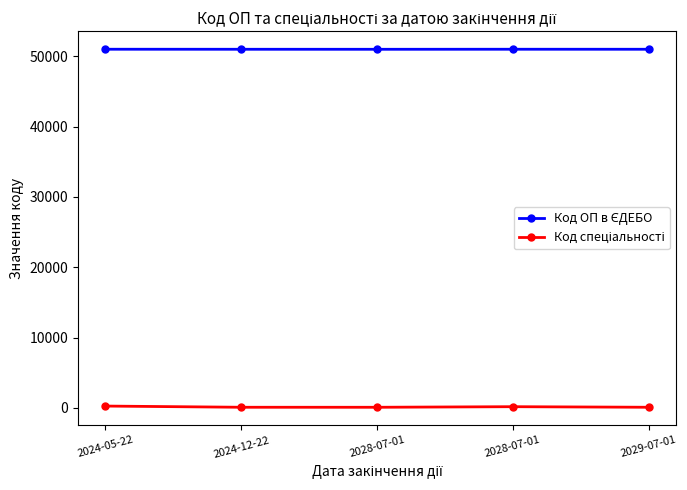

Reading right to left, list all the values displayed in this chart.

Код ОП в ЄДЕБО: 50999	51002	50995	50998	51003
Код спеціальності: 103	184	101	103	274